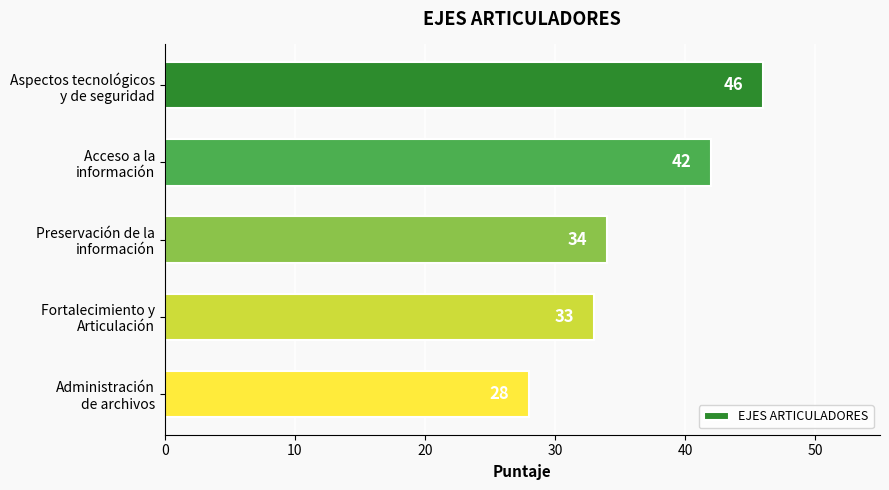

What is the value of the 1st bar from the top?

46